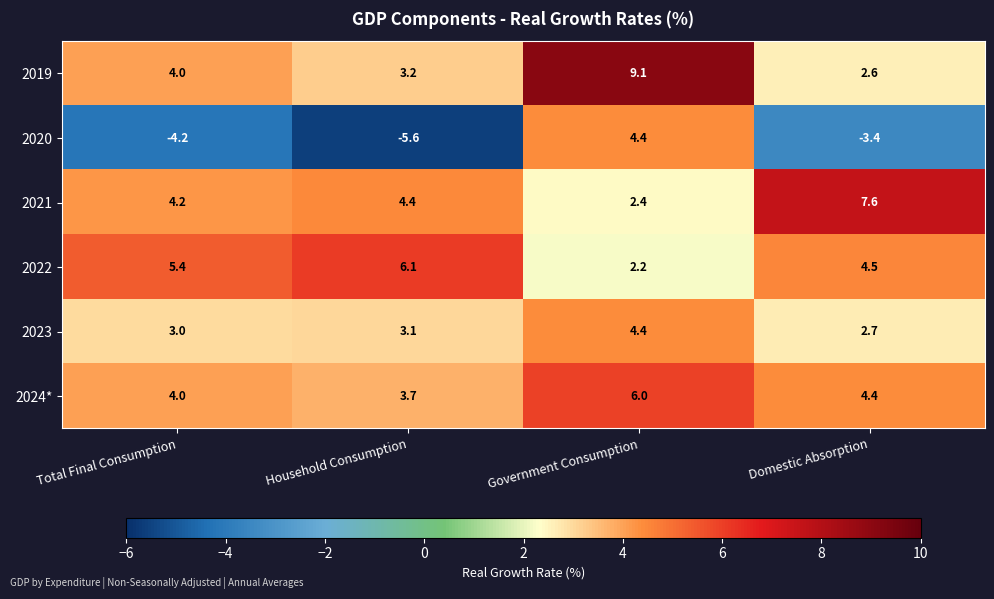

What is the difference between the highest and lowest values at Domestic Absorption?

11.0